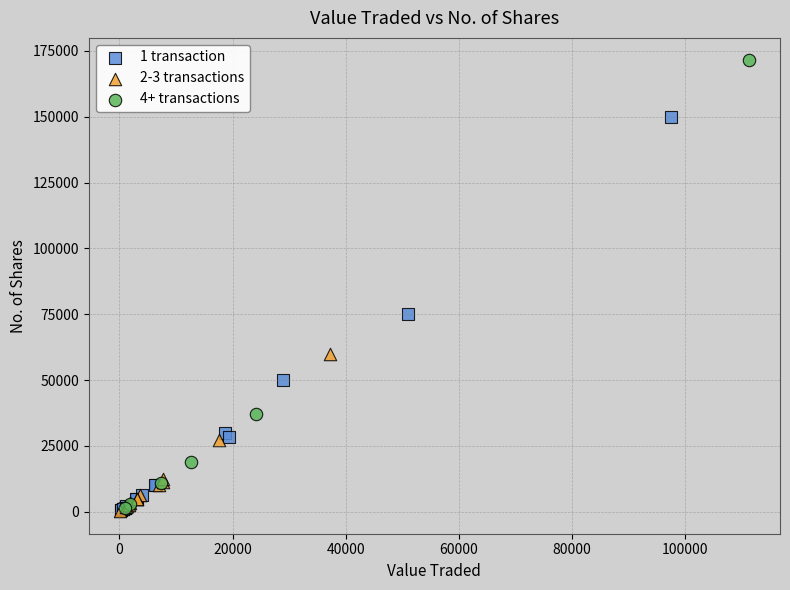

What are all the series names shown in the legend?

1 transaction, 2-3 transactions, 4+ transactions